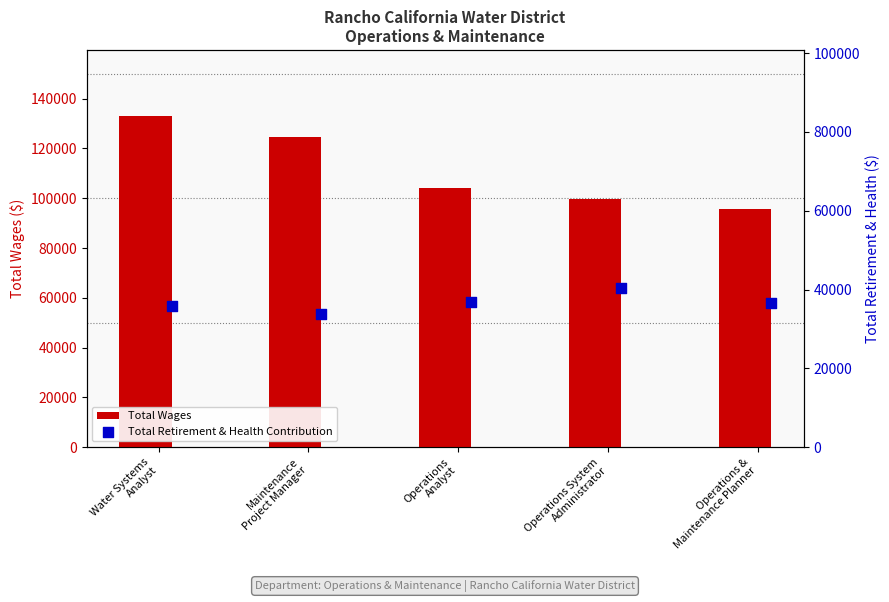

What is the average value of the Total Wages series?

111459